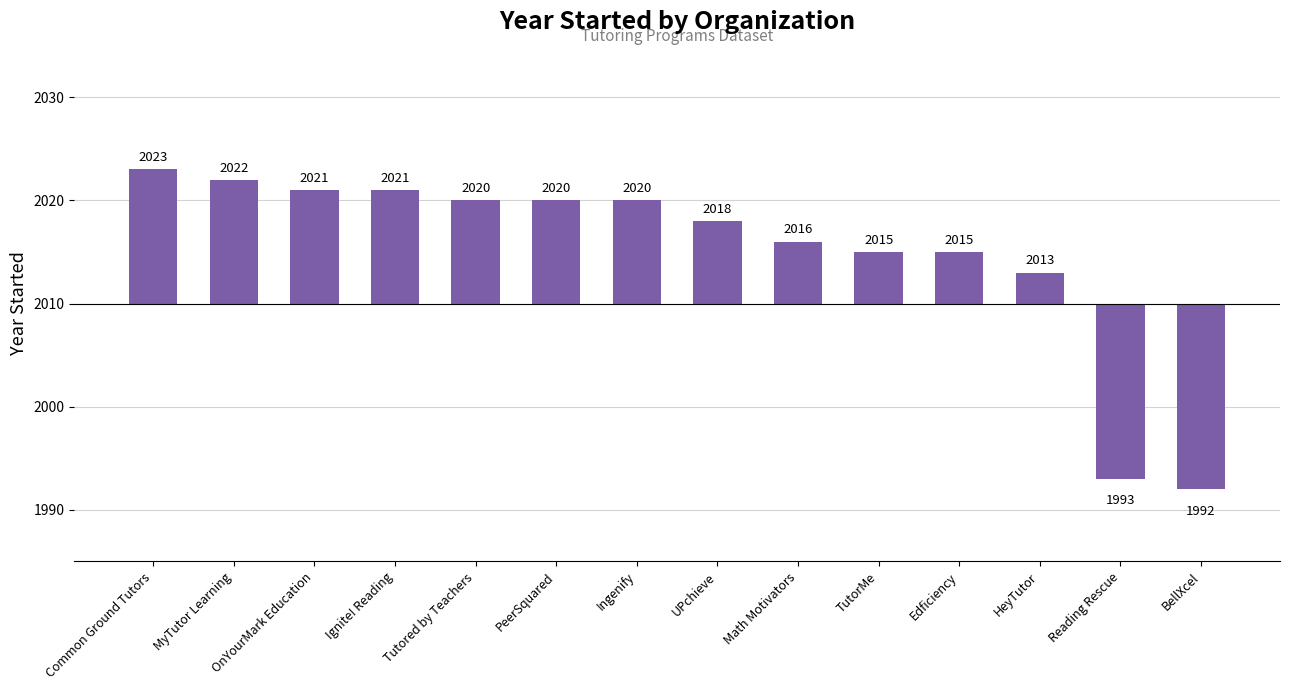

What is the difference between the maximum and minimum values?

31